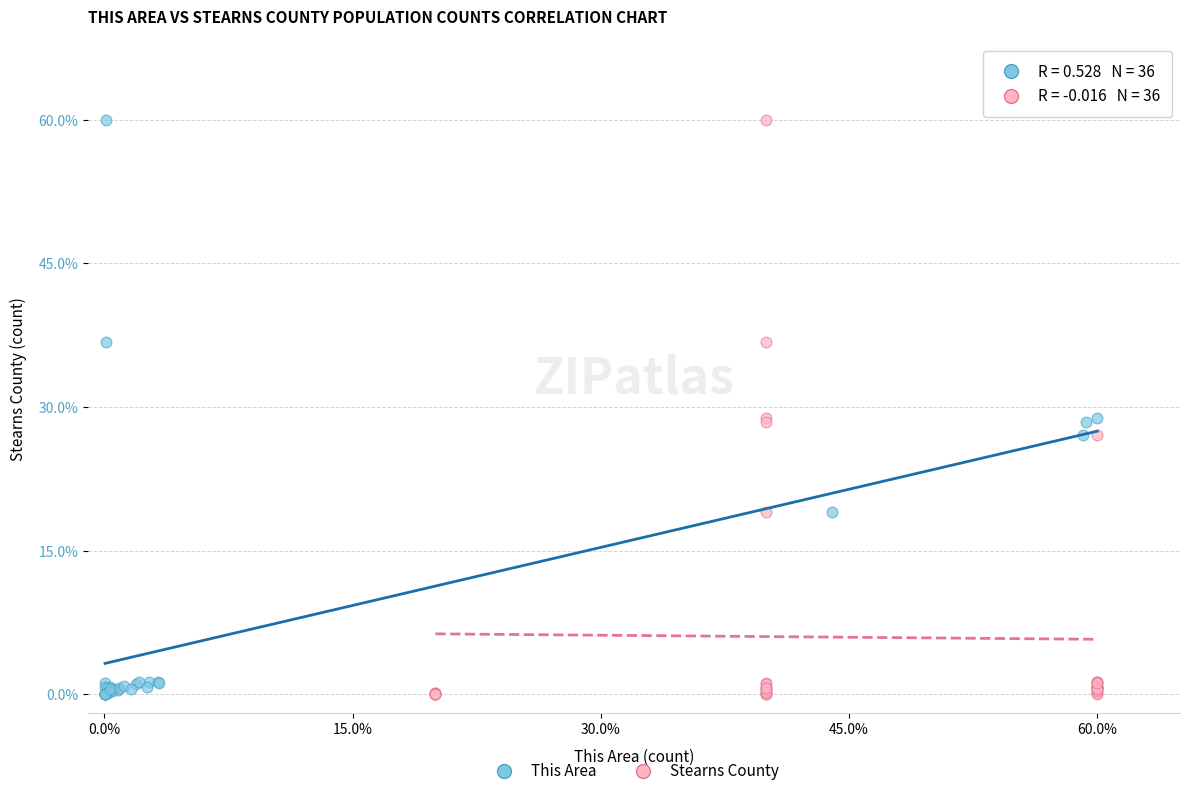

What are all the series names shown in the legend?

This Area, Stearns County